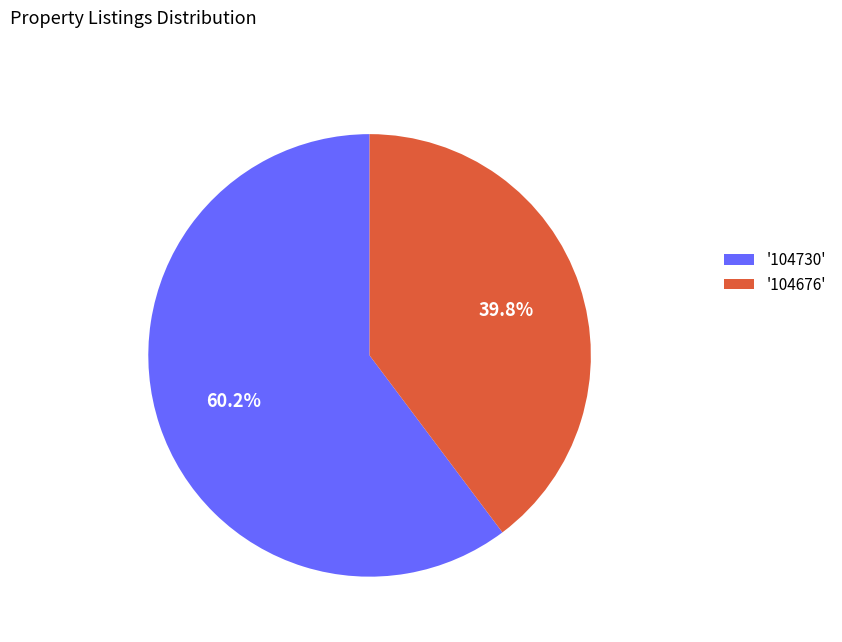

Which category accounts for the majority?

'104730'